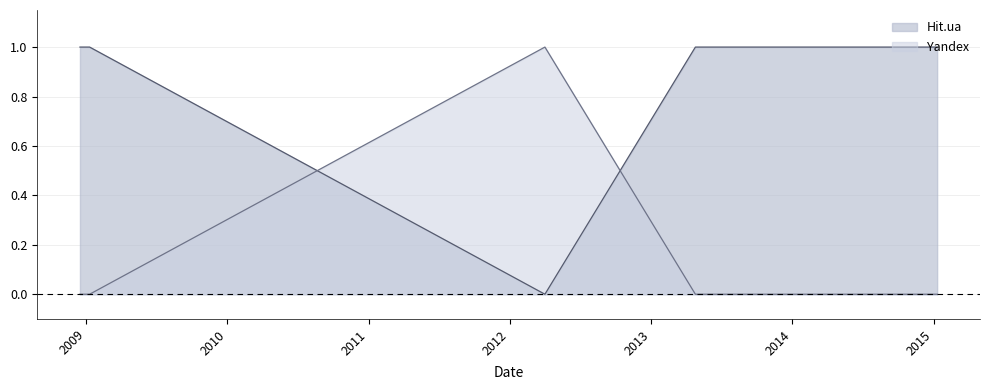

Is it true that Yandex equals 0 at 2009-01-10?

True